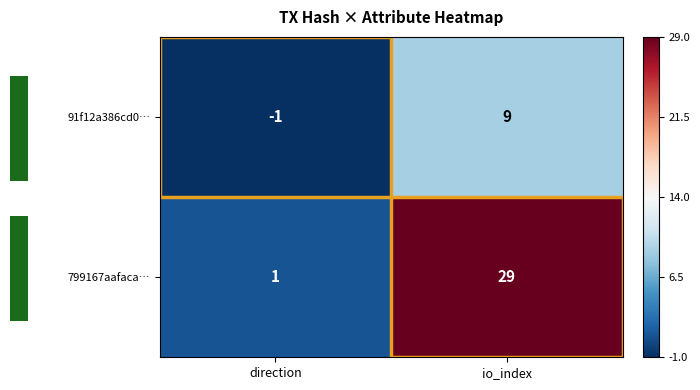

At which category is the sum across all series the highest?

io_index